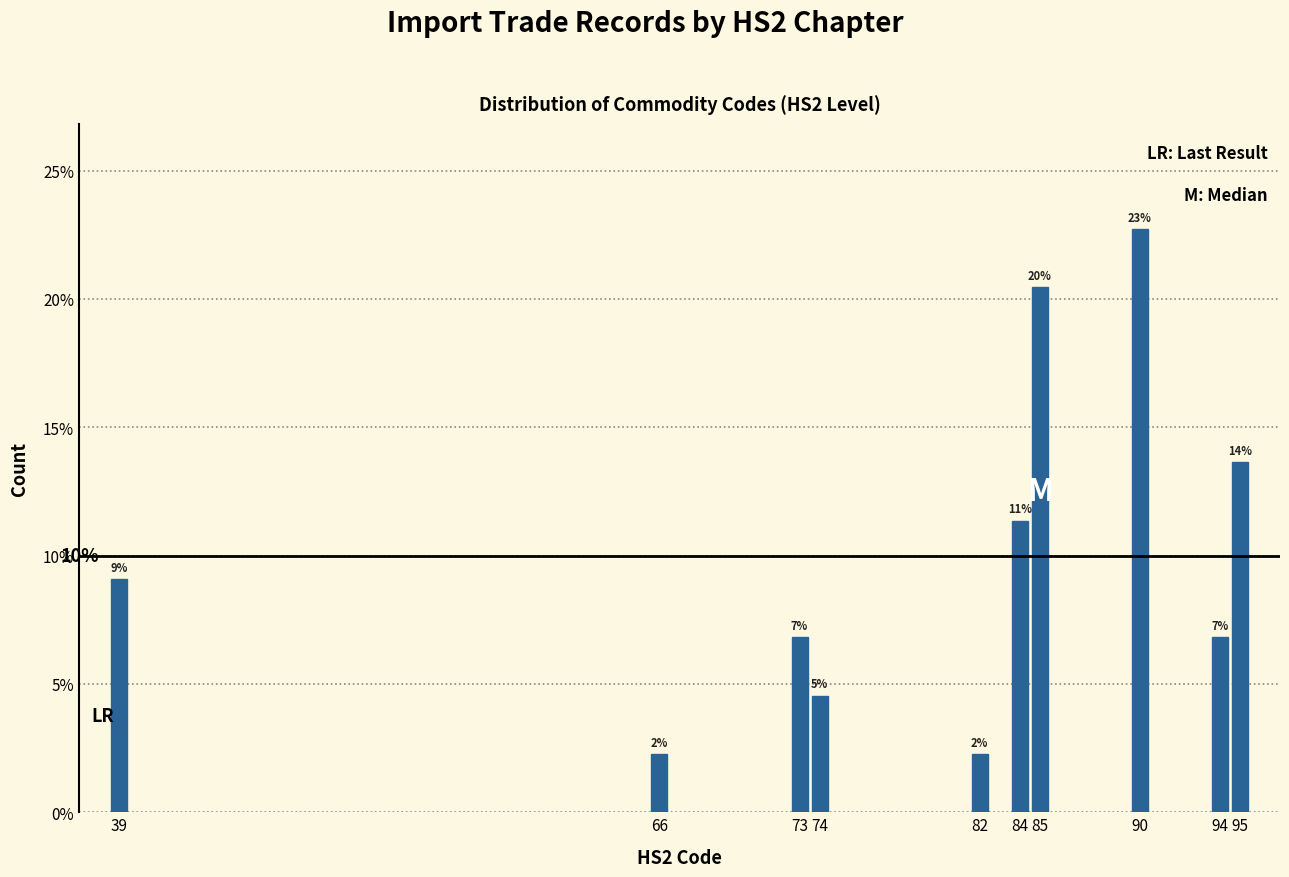

Are the bars horizontal?

No